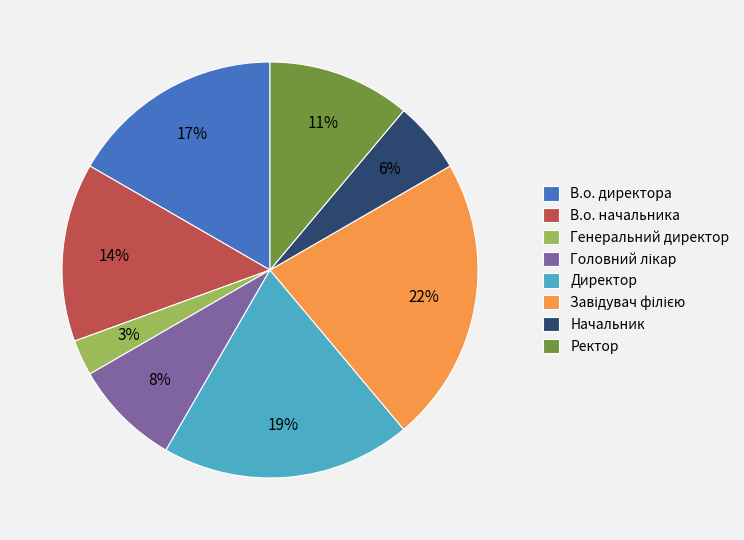

Which category has the smallest portion of the pie?

Генеральний директор